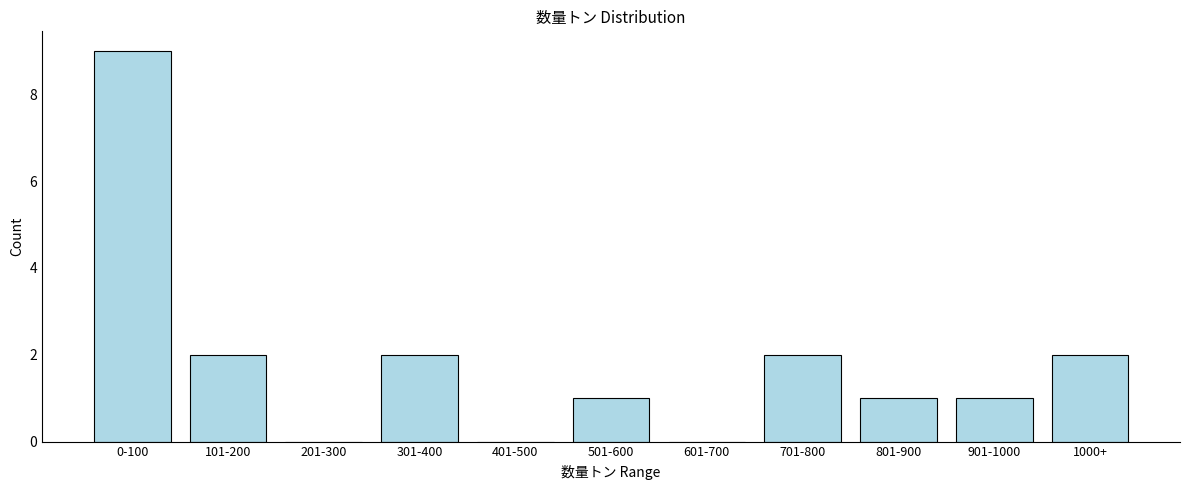

Reading left to right, list all the values displayed in this chart.

0-100=9	101-200=2	201-300=0	301-400=2	401-500=0	501-600=1	601-700=0	701-800=2	801-900=1	901-1000=1	1000+=2